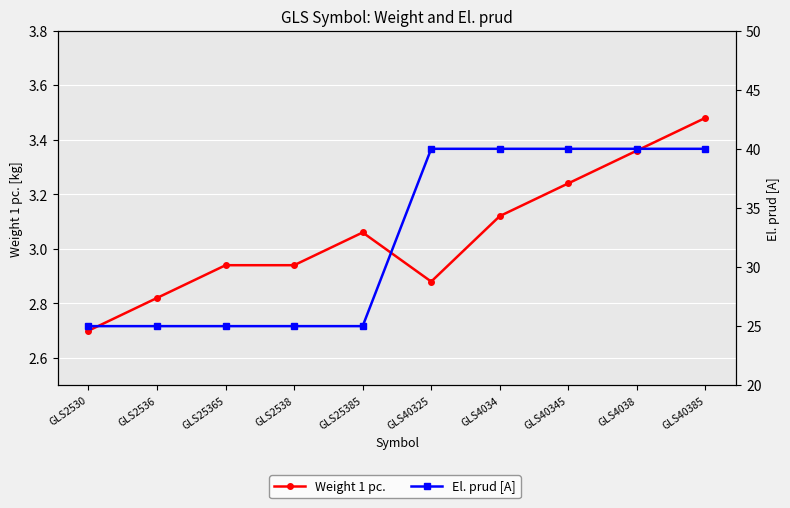

List the labels in order of Weight 1 pc. value, smallest first.

GLS2530, GLS2536, GLS40325, GLS25365, GLS2538, GLS25385, GLS4034, GLS40345, GLS4038, GLS40385